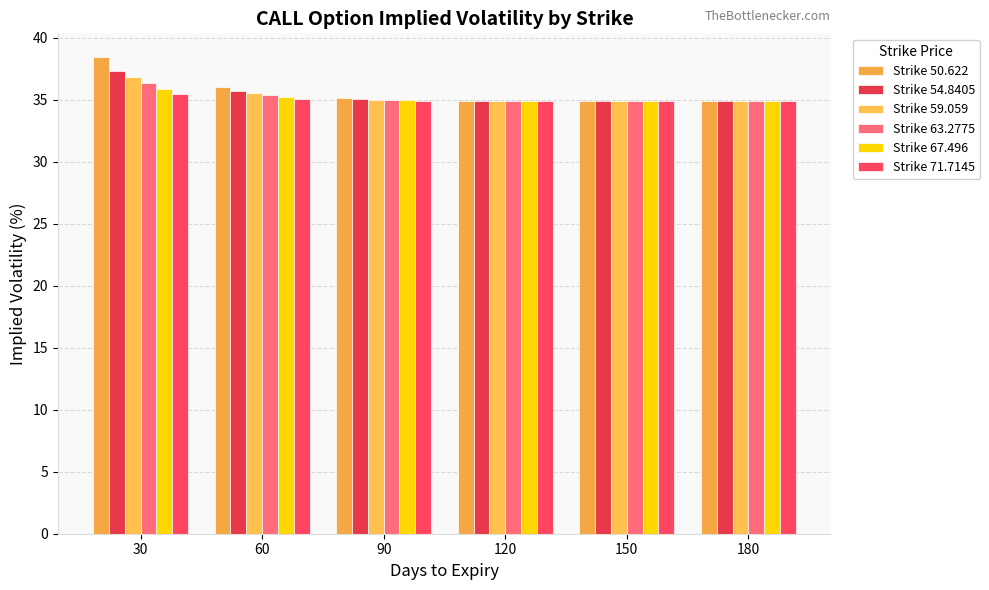

Is it true that Strike 50.622 equals 34.9 at 150?

True